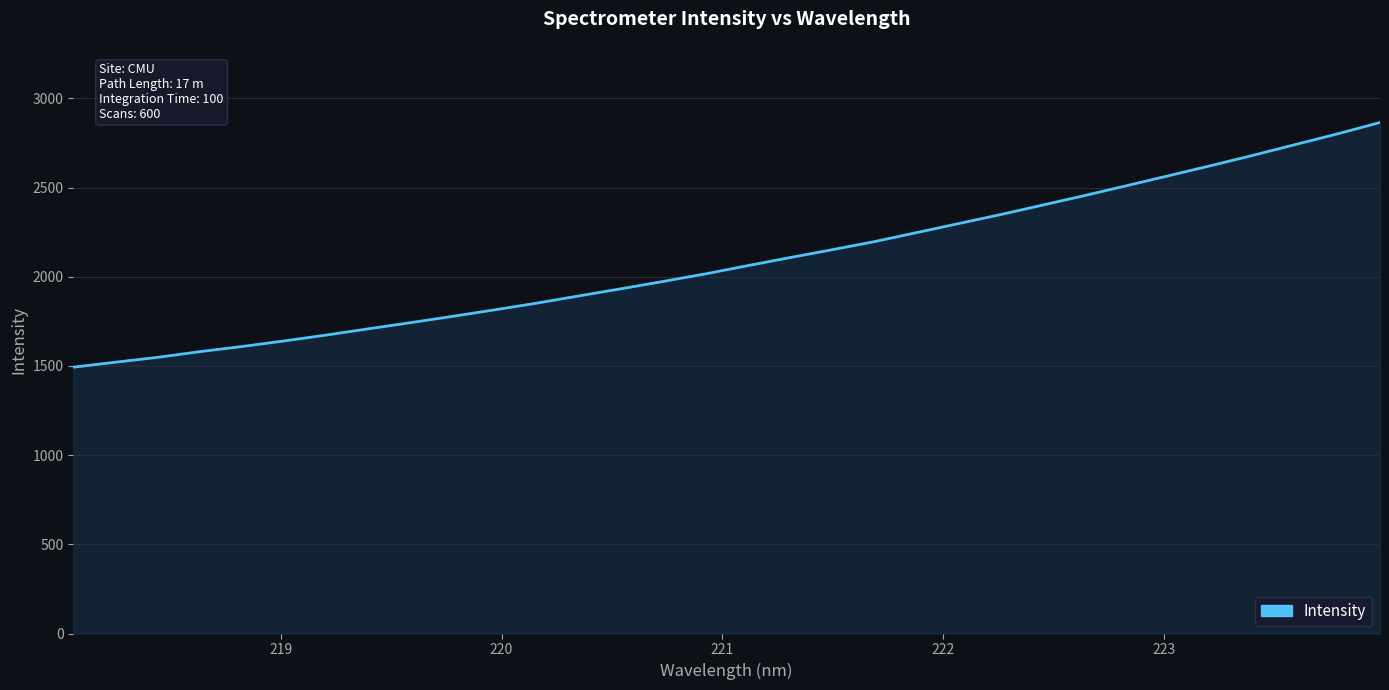

Reading left to right, transcribe all the data shown in this chart.

1493.0	1521.0	1548.3	1580.2	1609.0	1640.4	1673.4	1708.5	1742.9	1778.4	1815.0	1852.7	1893.2	1933.3	1974.5	2016.7	2062.8	2107.9	2151.8	2197.2	2247.6	2298.5	2349.1	2402.4	2456.1	2511.5	2567.6	2623.9	2681.8	2741.9	2801.7	2864.9